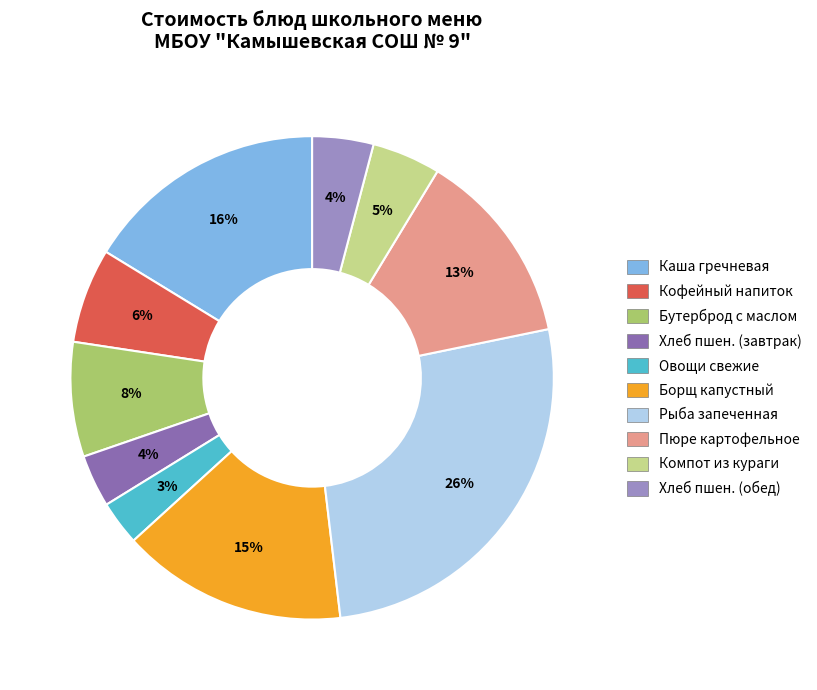

True or false: Хлеб пшен. (завтрак) accounts for 4% of the total.

True